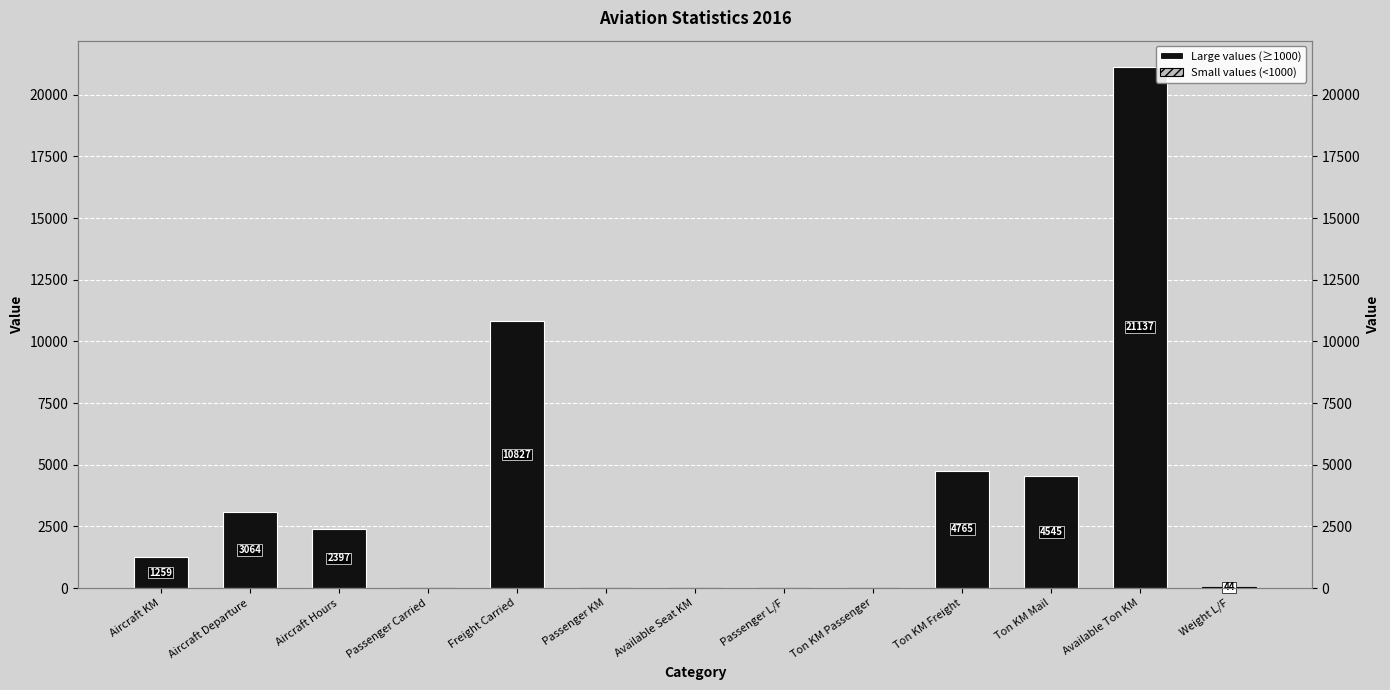

What is the spread (max minus min) of values at Ton KM Freight?

4765